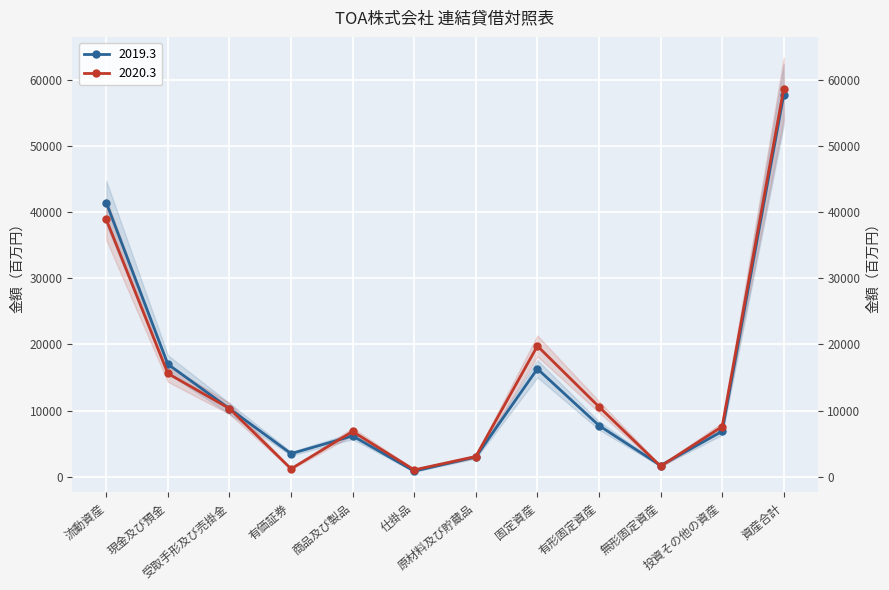

What is the minimum value shown in the chart?

846